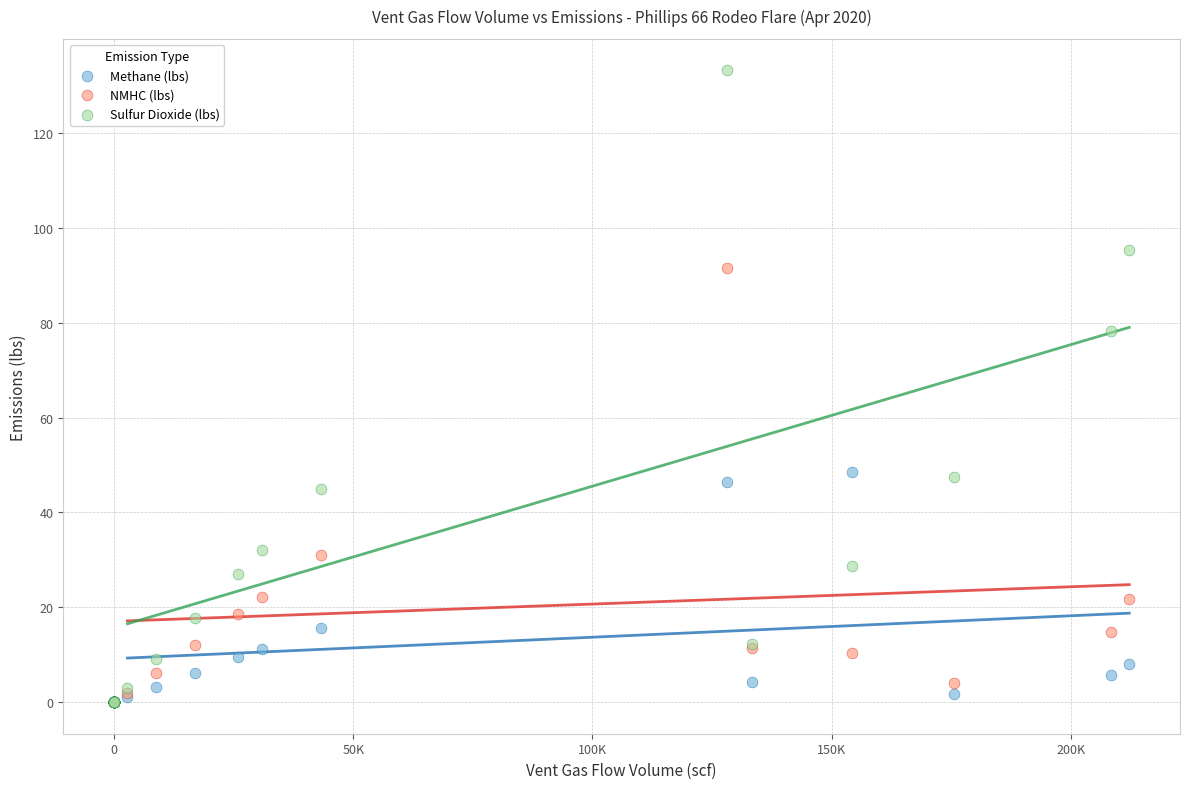

What are all the series names shown in the legend?

Methane (lbs), NMHC (lbs), Sulfur Dioxide (lbs)